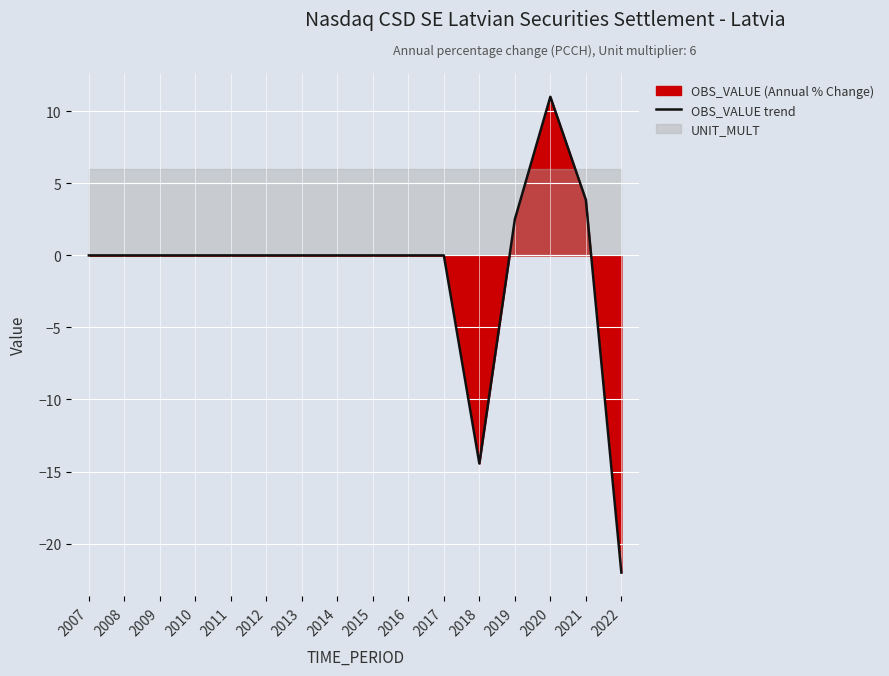

Is it true that the value at 2013 is 0.0?

True